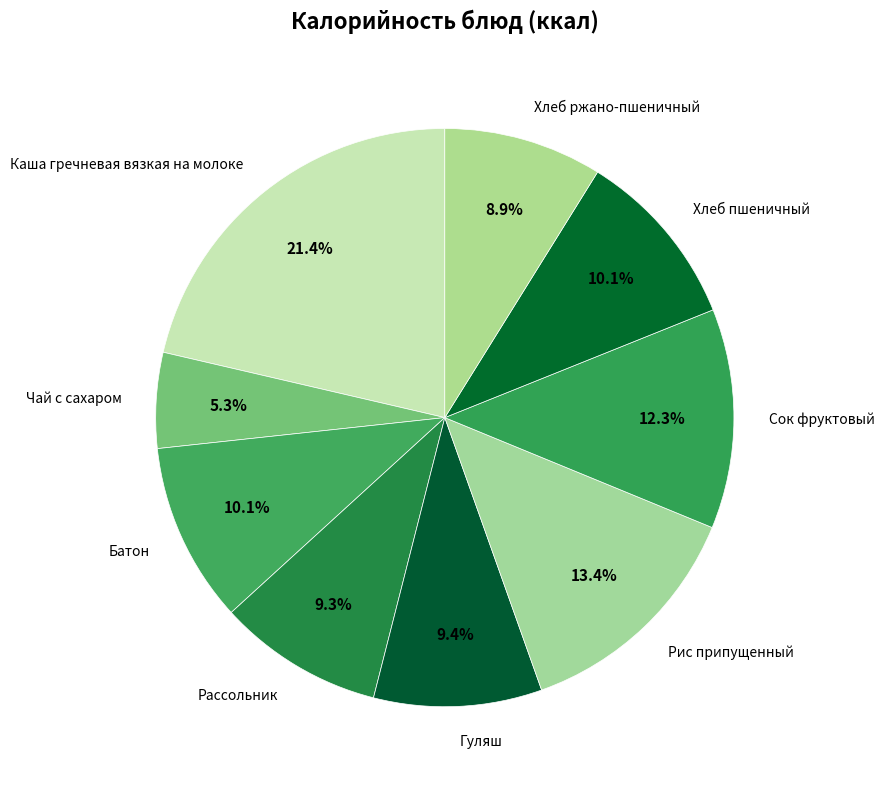

To the nearest percent, what is the combined percentage of Батон and Каша гречневая вязкая на молоке?

31%